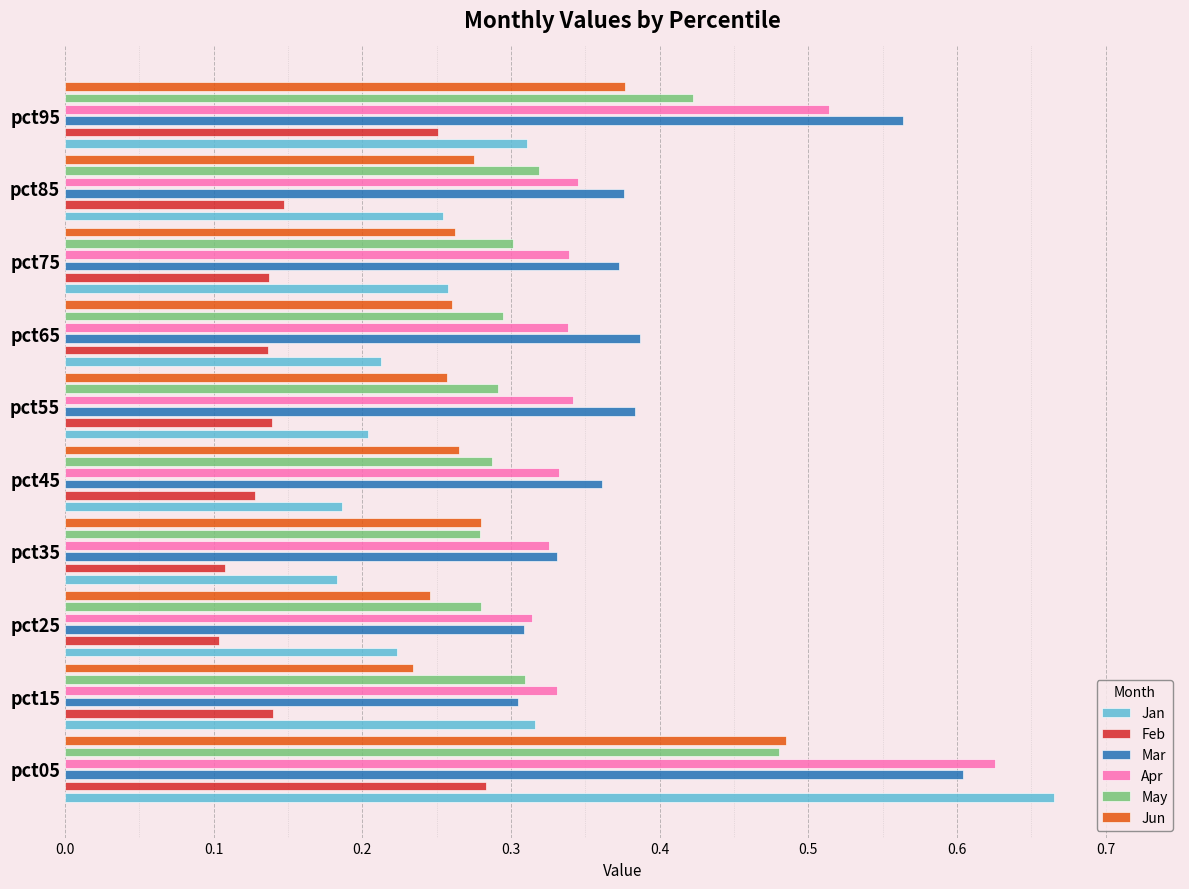

Reading left to right, transcribe all the data shown in this chart.

Jan: 0.7	0.3	0.2	0.2	0.2	0.2	0.2	0.3	0.3	0.3
Feb: 0.3	0.1	0.1	0.1	0.1	0.1	0.1	0.1	0.1	0.3
Mar: 0.6	0.3	0.3	0.3	0.4	0.4	0.4	0.4	0.4	0.6
Apr: 0.6	0.3	0.3	0.3	0.3	0.3	0.3	0.3	0.3	0.5
May: 0.5	0.3	0.3	0.3	0.3	0.3	0.3	0.3	0.3	0.4
Jun: 0.5	0.2	0.2	0.3	0.3	0.3	0.3	0.3	0.3	0.4